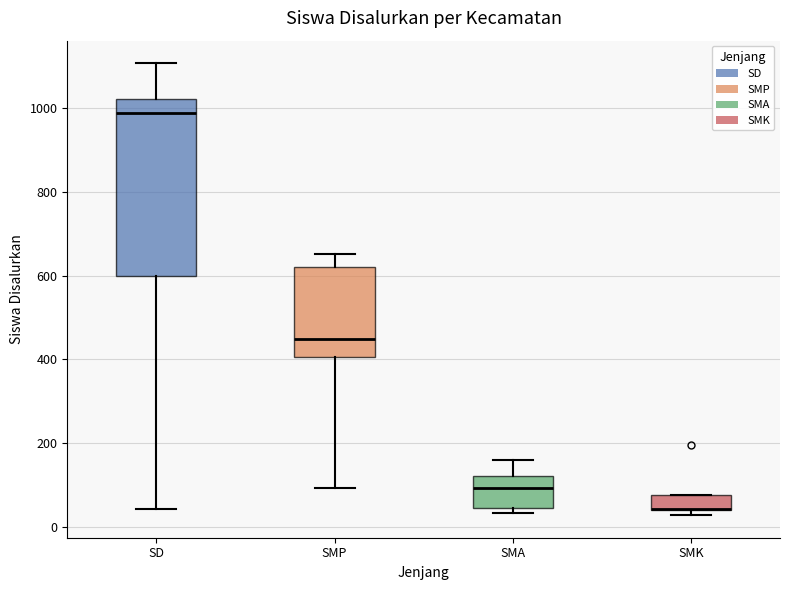

Where does the upper whisker of the box for SMA end on the y-axis? The values are not printed on the chart, so give them approximately, as read against the axis.

160